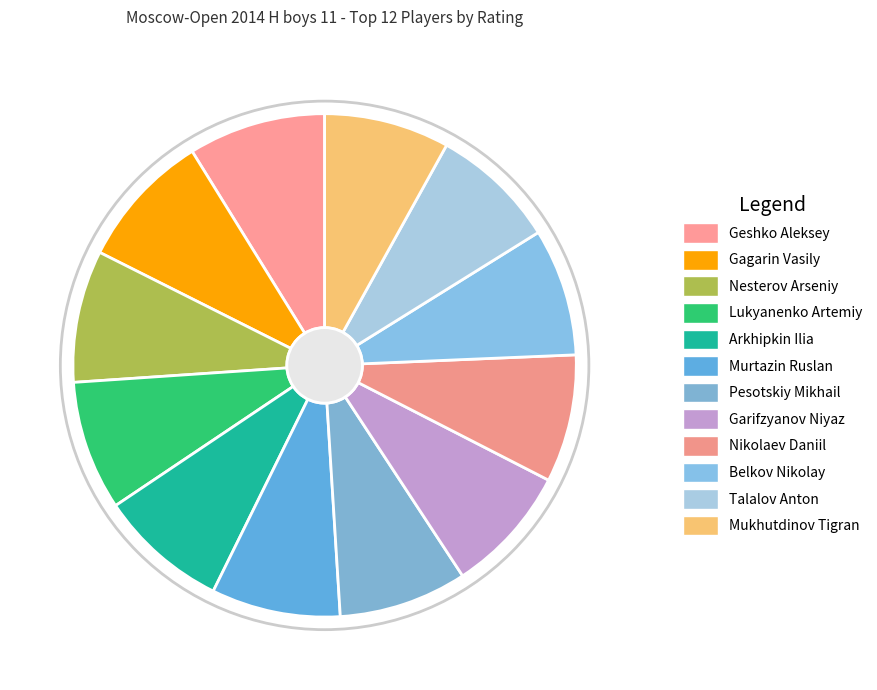

What is the total percentage of Gagarin Vasily and Talalov Anton?

16.9%